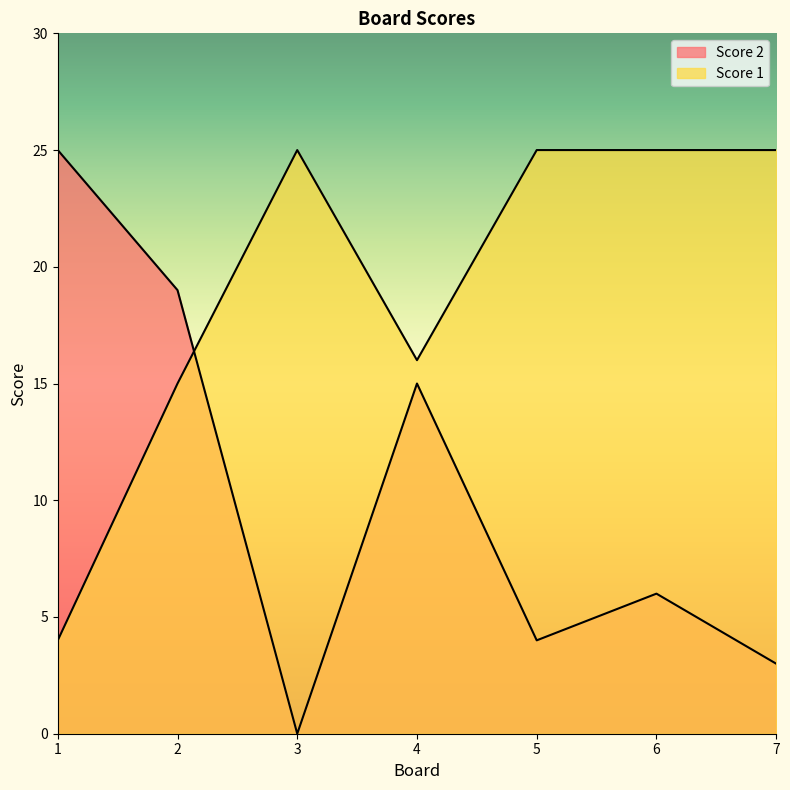

Reading right to left, extract all data points from this chart.

Score 2: 7=3	6=6	5=4	4=15	3=0	2=19	1=25
Score 1: 7=25	6=25	5=25	4=16	3=25	2=15	1=4